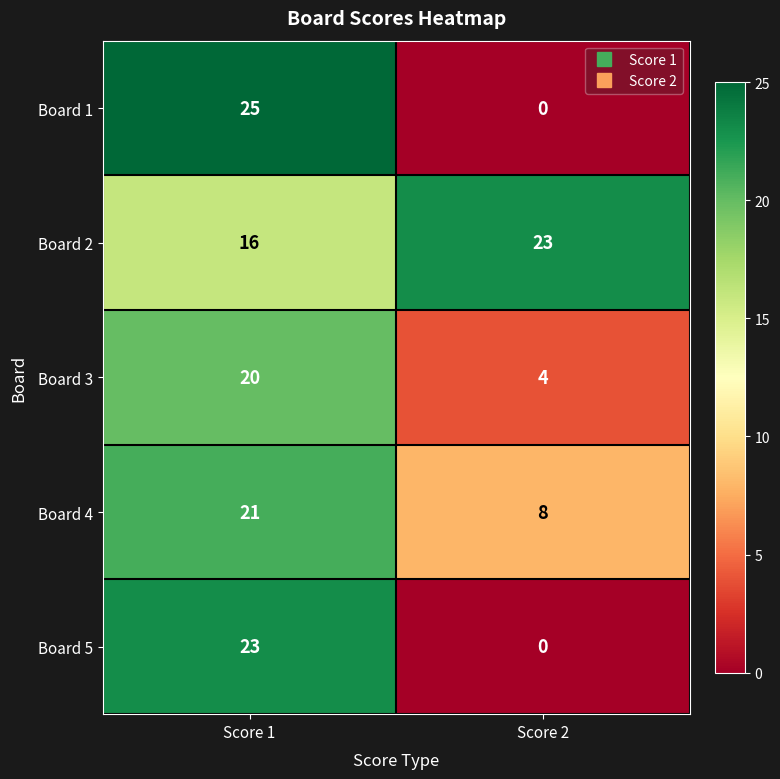

Reading left to right, what are all the values shown in this chart?

Board 1: Score 1=25	Score 2=0
Board 2: Score 1=16	Score 2=23
Board 3: Score 1=20	Score 2=4
Board 4: Score 1=21	Score 2=8
Board 5: Score 1=23	Score 2=0